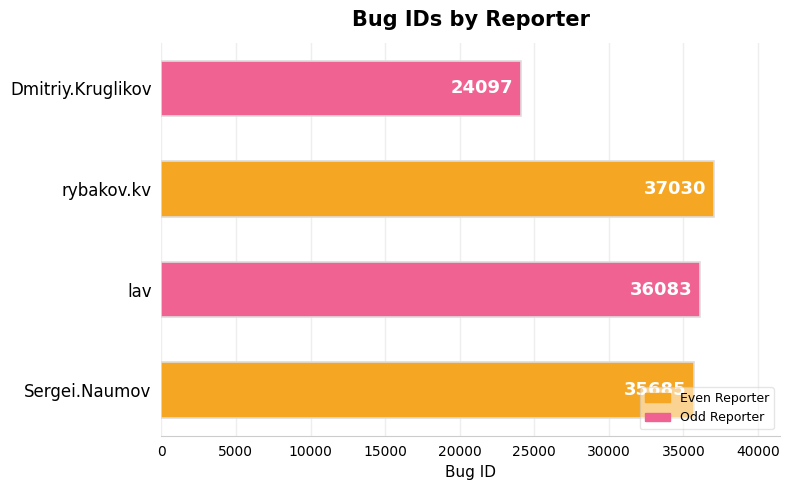

At which category does the chart reach its peak across all series?

rybakov.kv